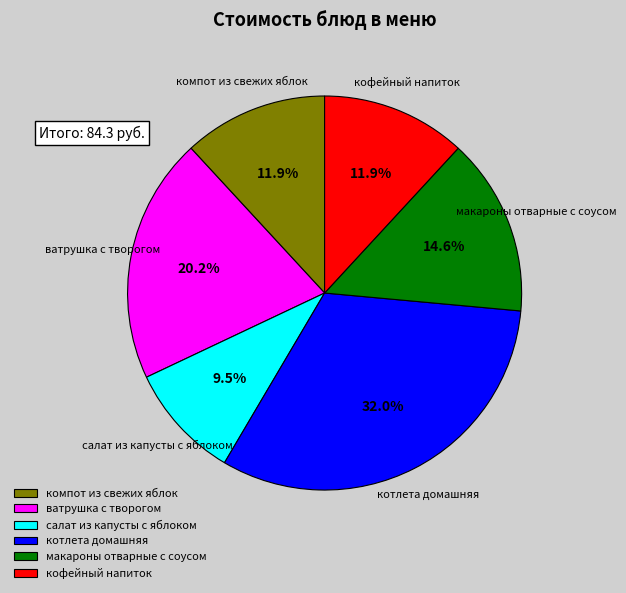

Does any single category account for the majority?

No